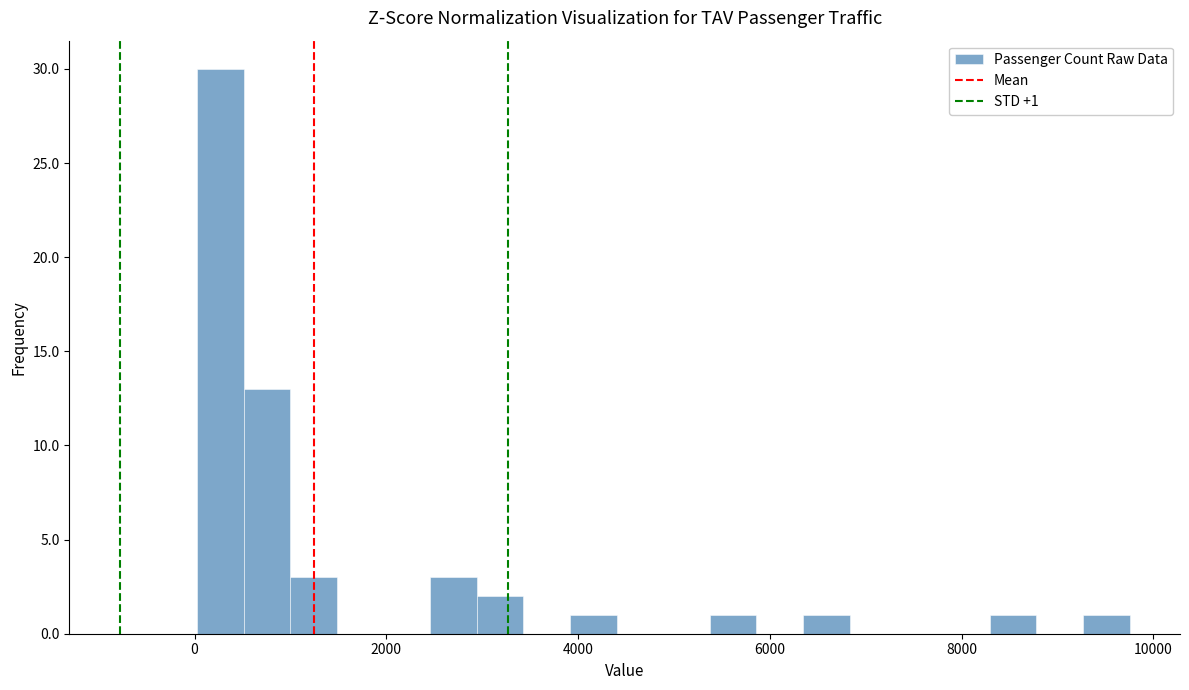

Read against the x-axis, roughly where is the centre of the tallest bar?

200